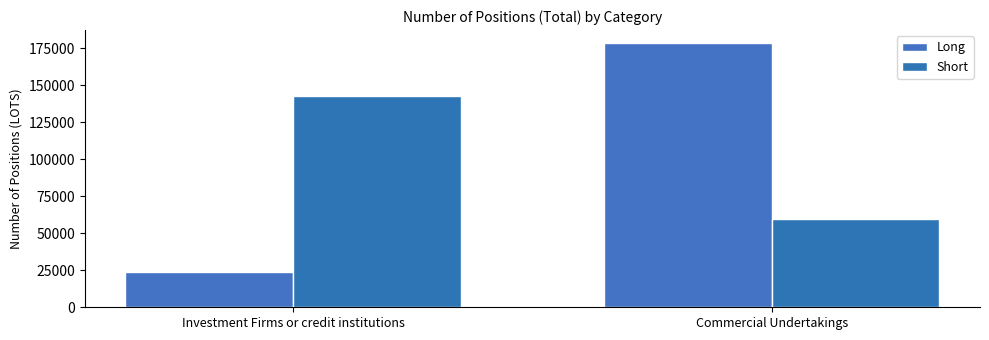

What position from the right is Commercial Undertakings?

1